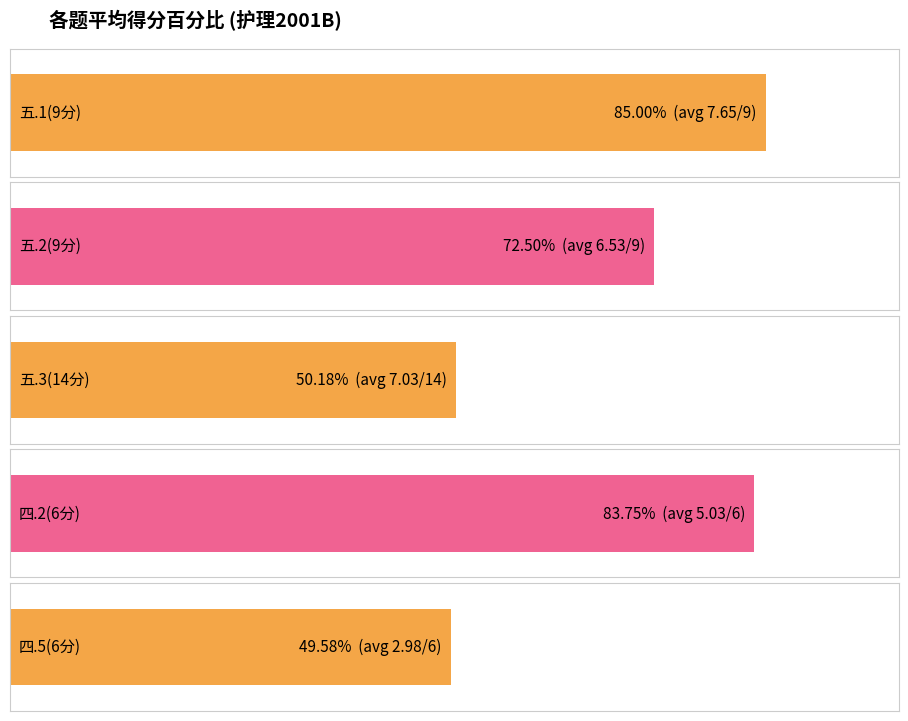

What are all the series names shown in the legend?

五.1(9分), 五.2(9分), 五.3(14分), 四.2(6分), 四.5(6分)